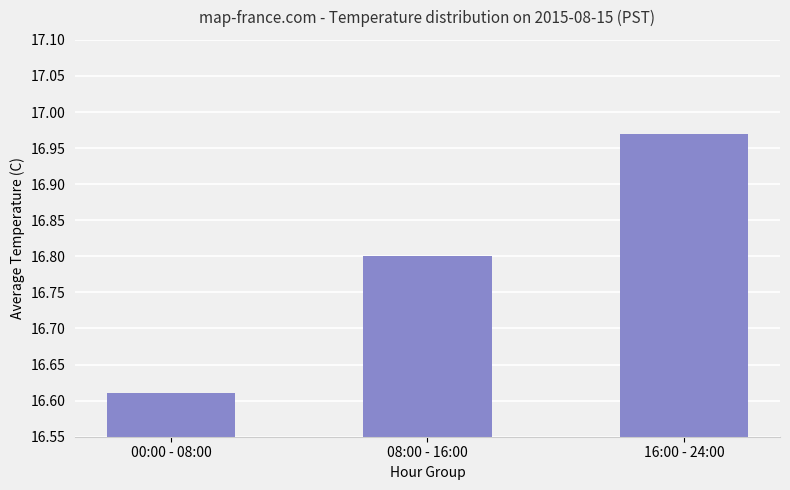

What is the label of the 3rd bar from the left?

16:00 - 24:00